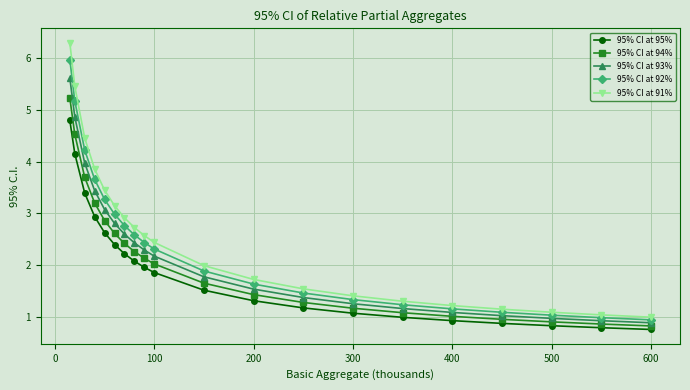

What is the maximum value shown in the chart?

6.3